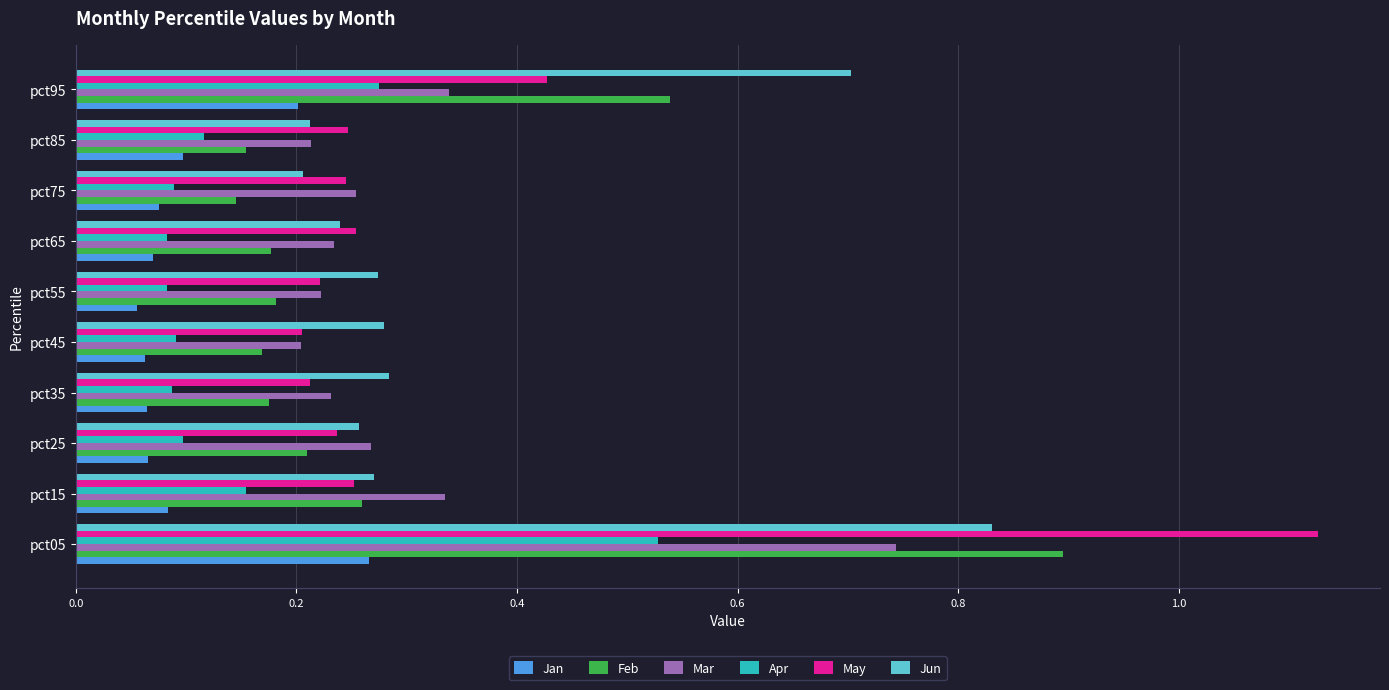

Is it true that Feb equals 0.2 at pct45?

True